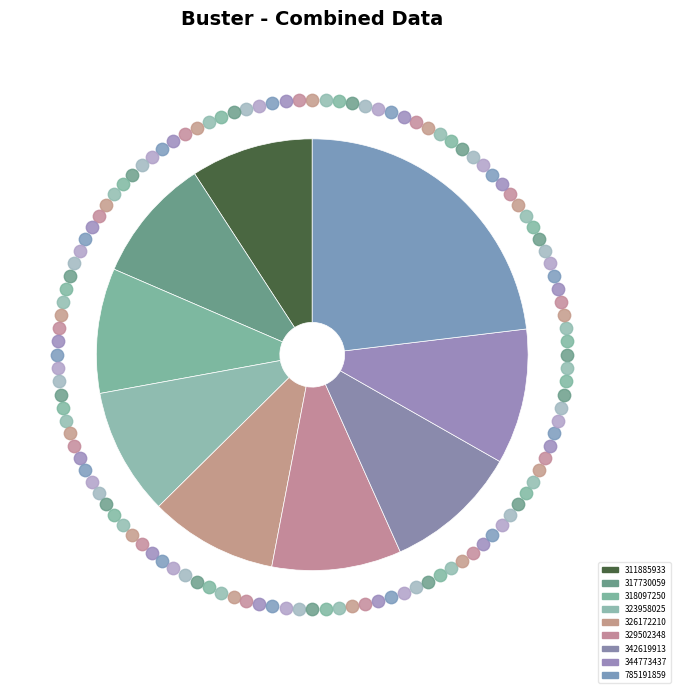

Count the number of slices in the pie.

9